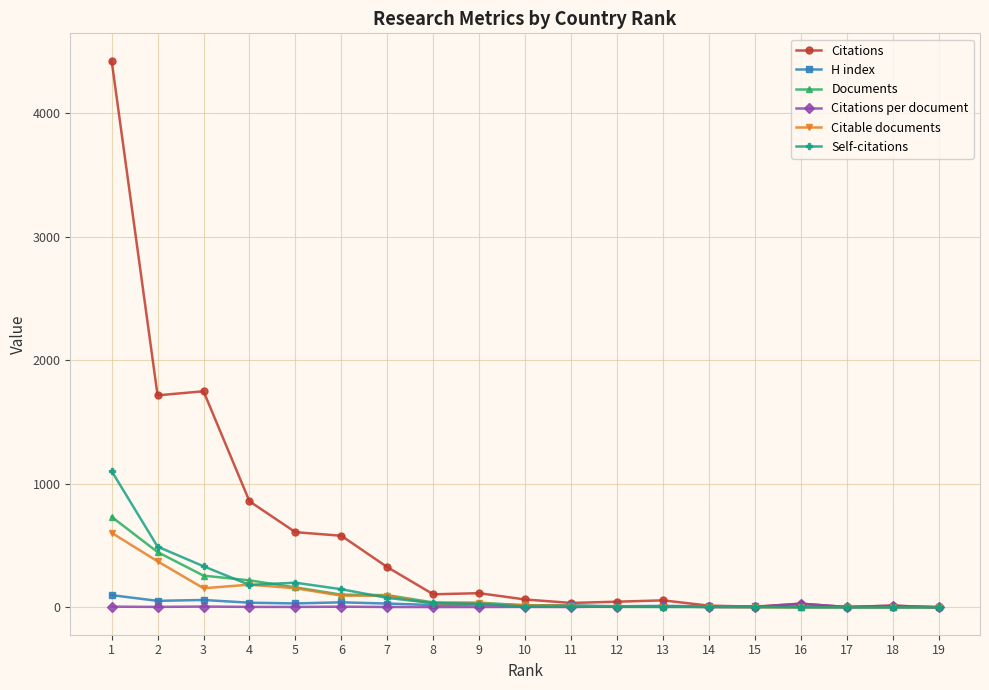

Between 5 and 9, which series saw the biggest shift?

Citations